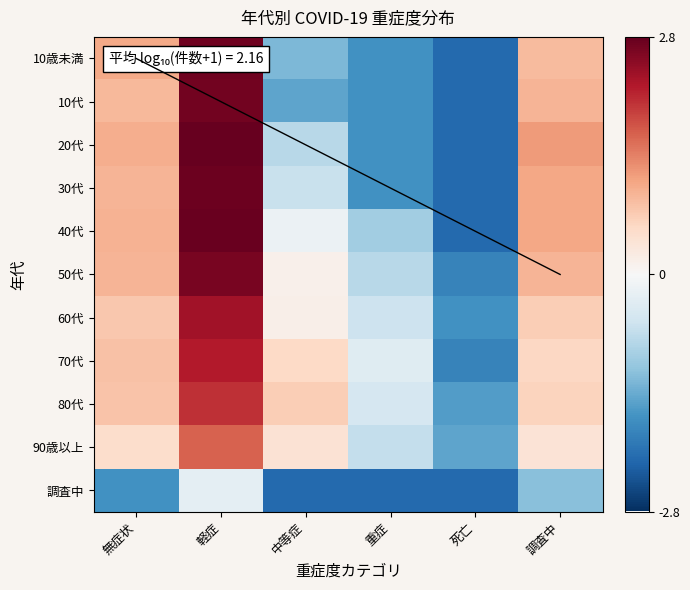

Which category has the highest value across all series?

軽症